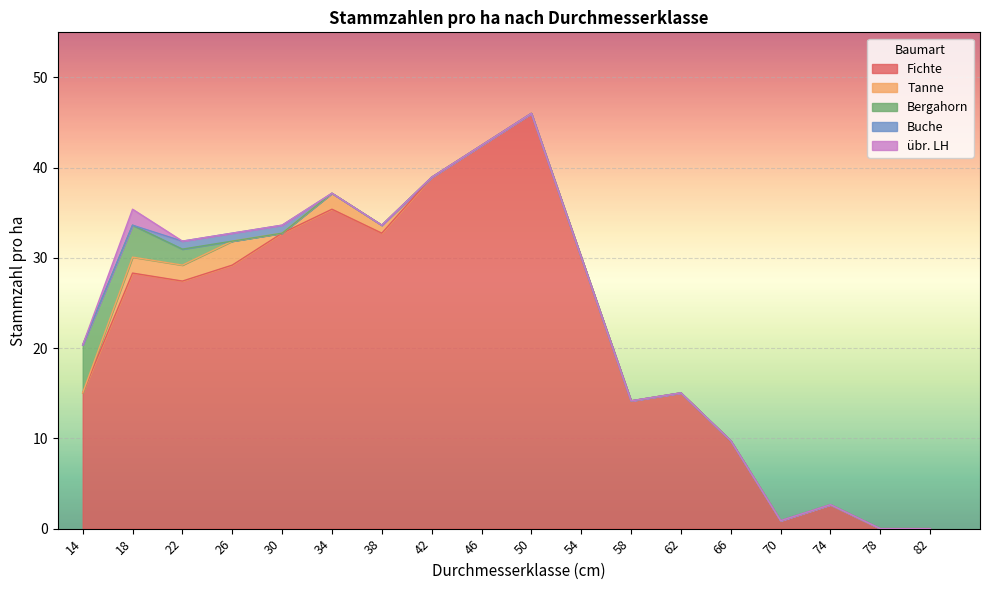

Rank the categories by Bergahorn value from highest to lowest.

14, 18, 22, 26, 30, 34, 38, 42, 46, 50, 54, 58, 62, 66, 70, 74, 78, 82